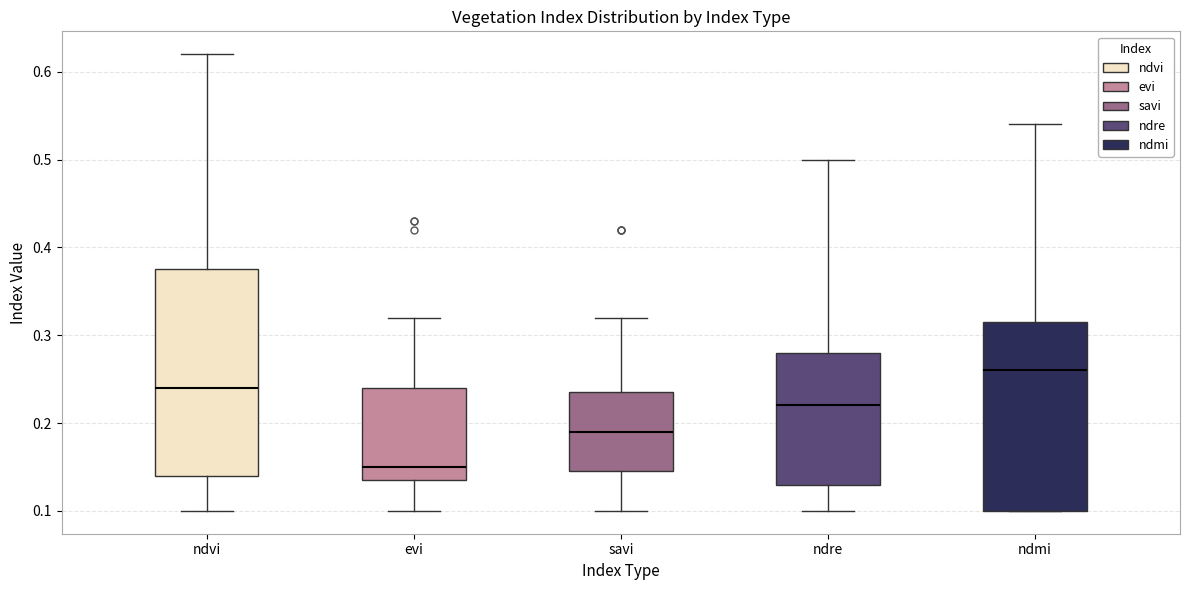

Which box's median line is the lowest?

evi